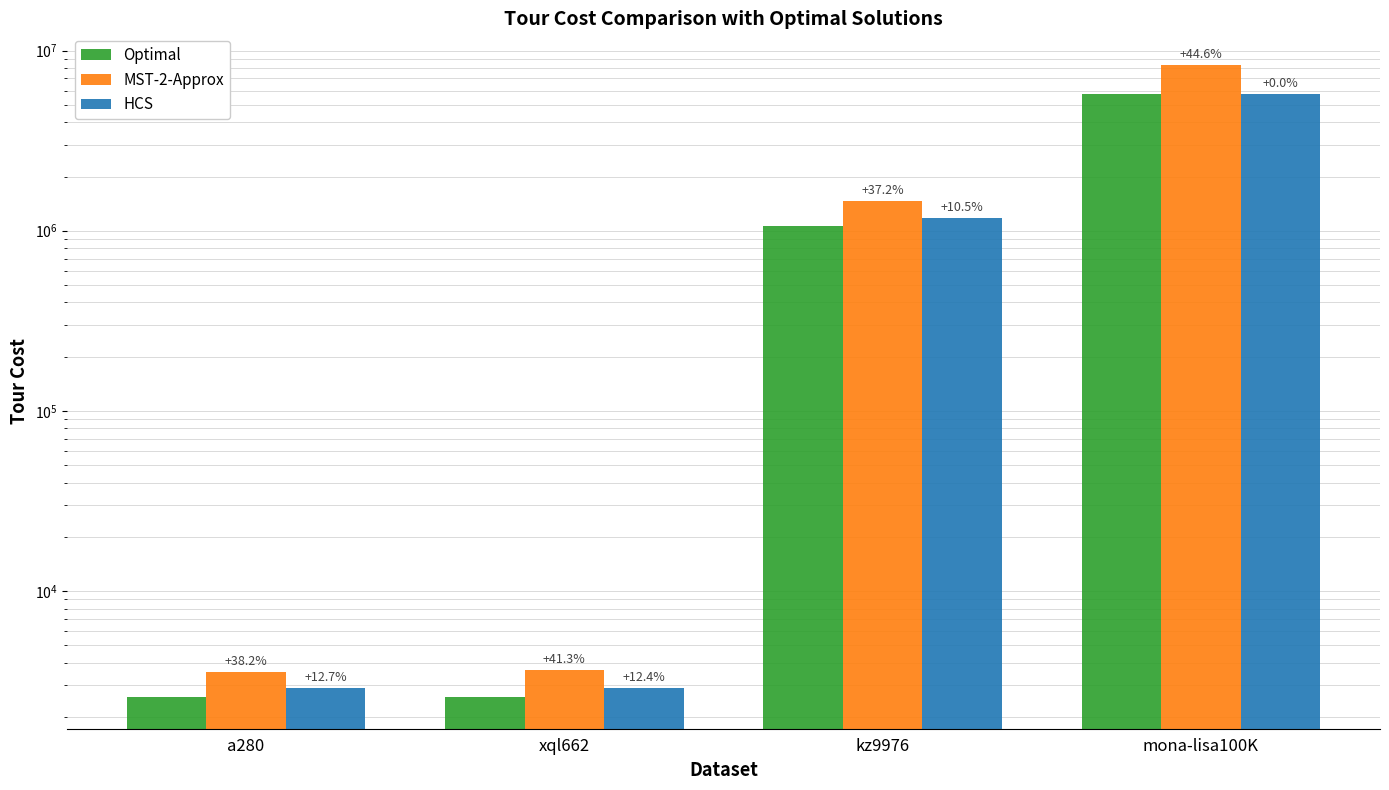

Reading left to right, extract all data points from this chart.

Optimal: 2579	2579	1061882	5757084
MST-2-Approx: 3563	3643	1456609	8322840
HCS: 2906	2900	1173427	5757084